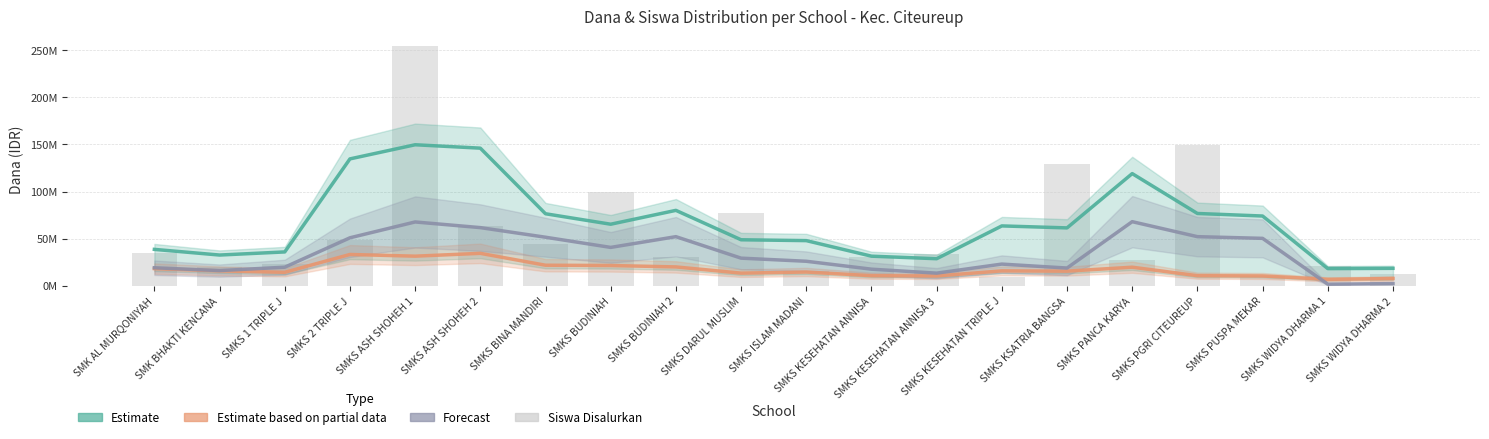

What is the sum of all Dana Pemberian (Partial Estimate) values?

348300000.0